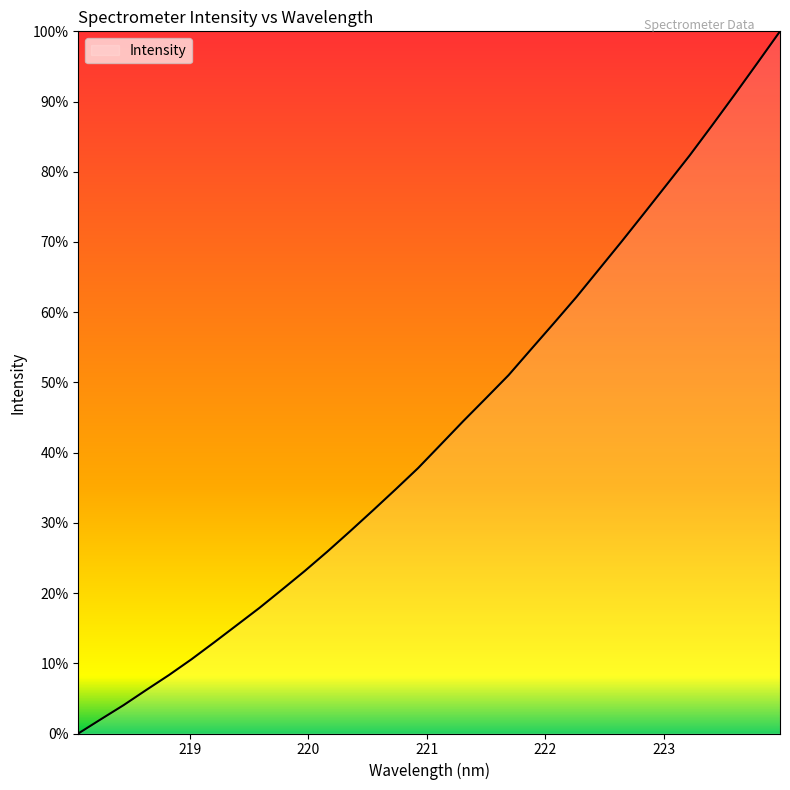

What is the difference between the maximum and minimum values?

100.0